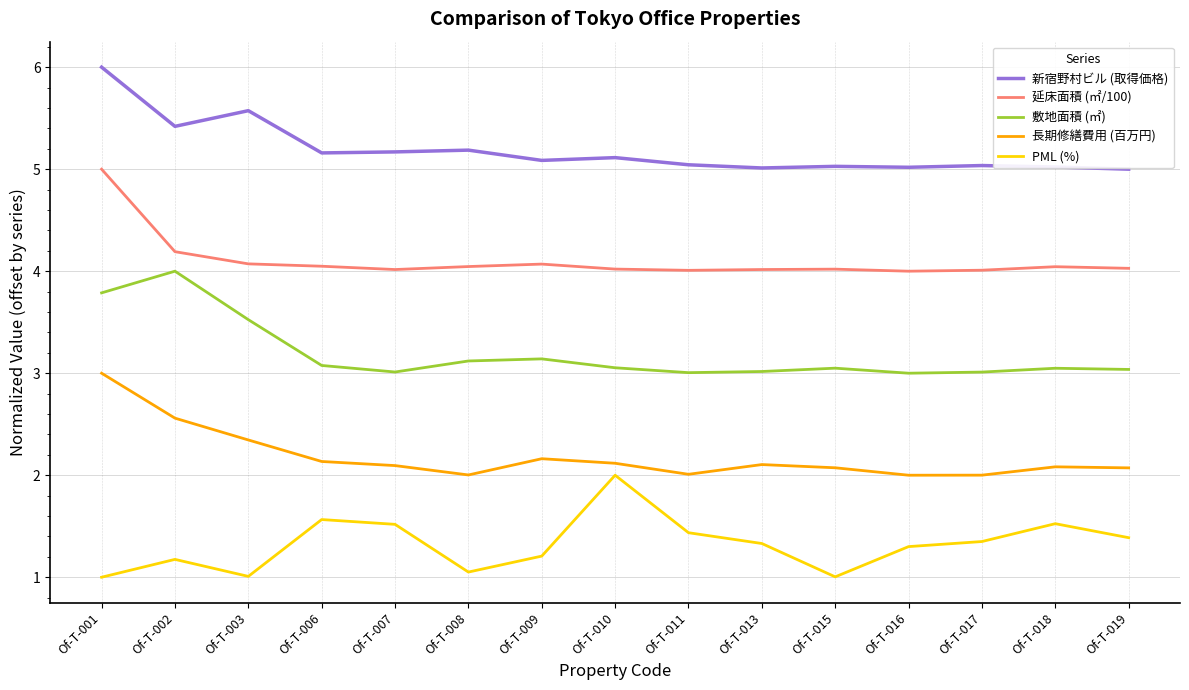

What is the average value of the 長期修繕費用 (百万円) series?

2.2